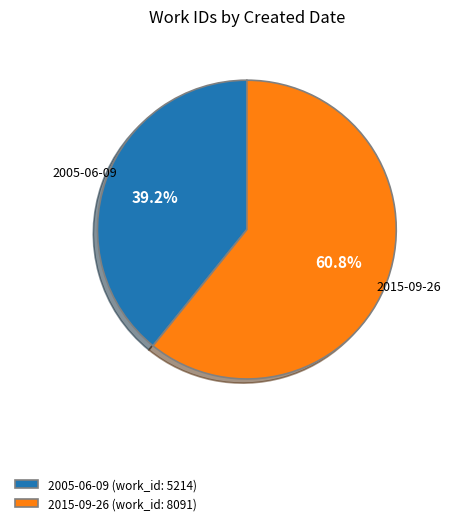

Is it true that 2005-06-09 is 39% of the pie?

True